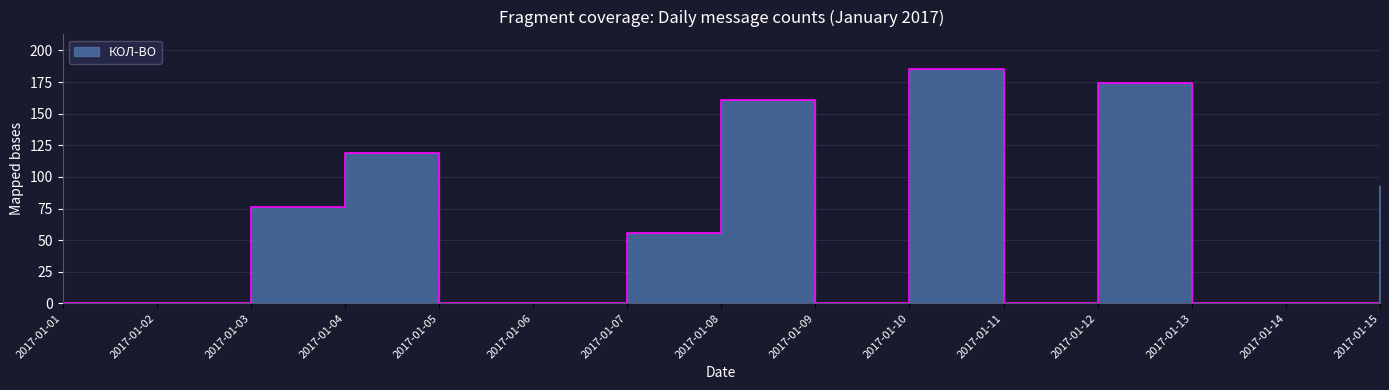

Which label corresponds to the largest value in the chart?

2017-01-10